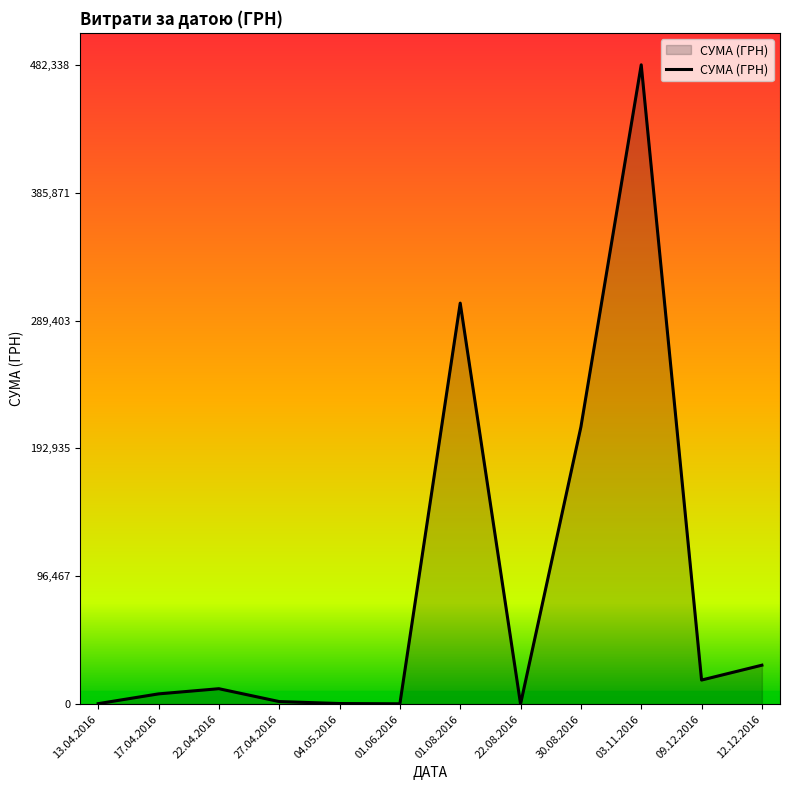

How many lines are shown in the chart?

1